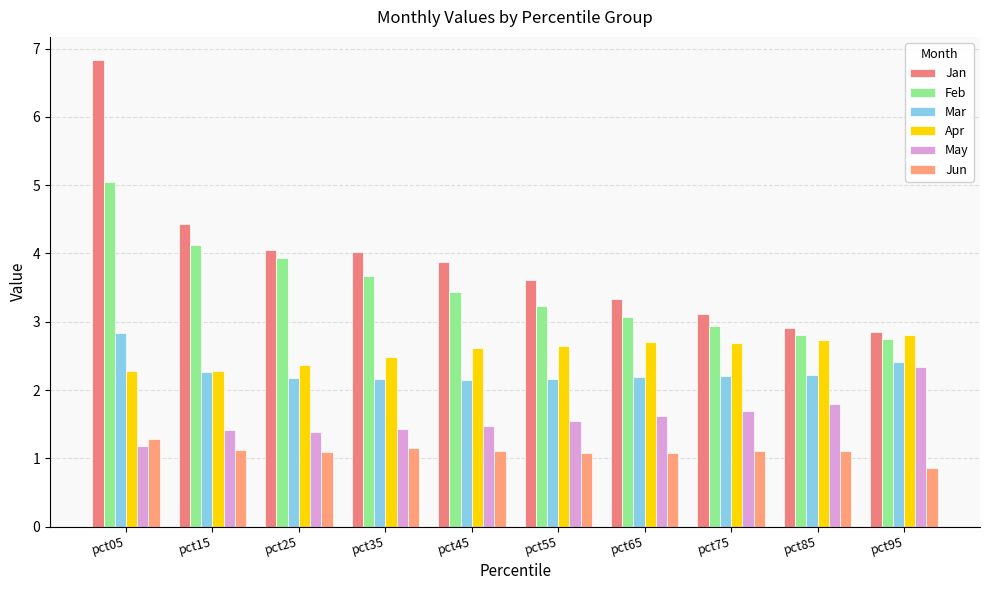

At how many categories does at least one series exceed 4?

4